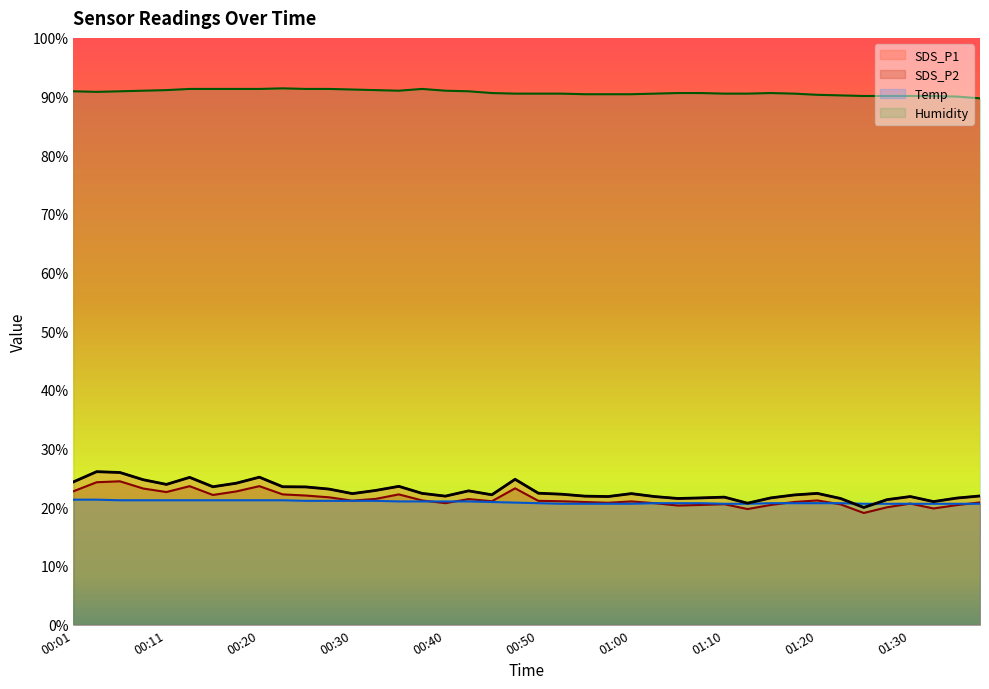

What is the sum of the SDS_P2 values at 00:52 and 00:57?

41.8